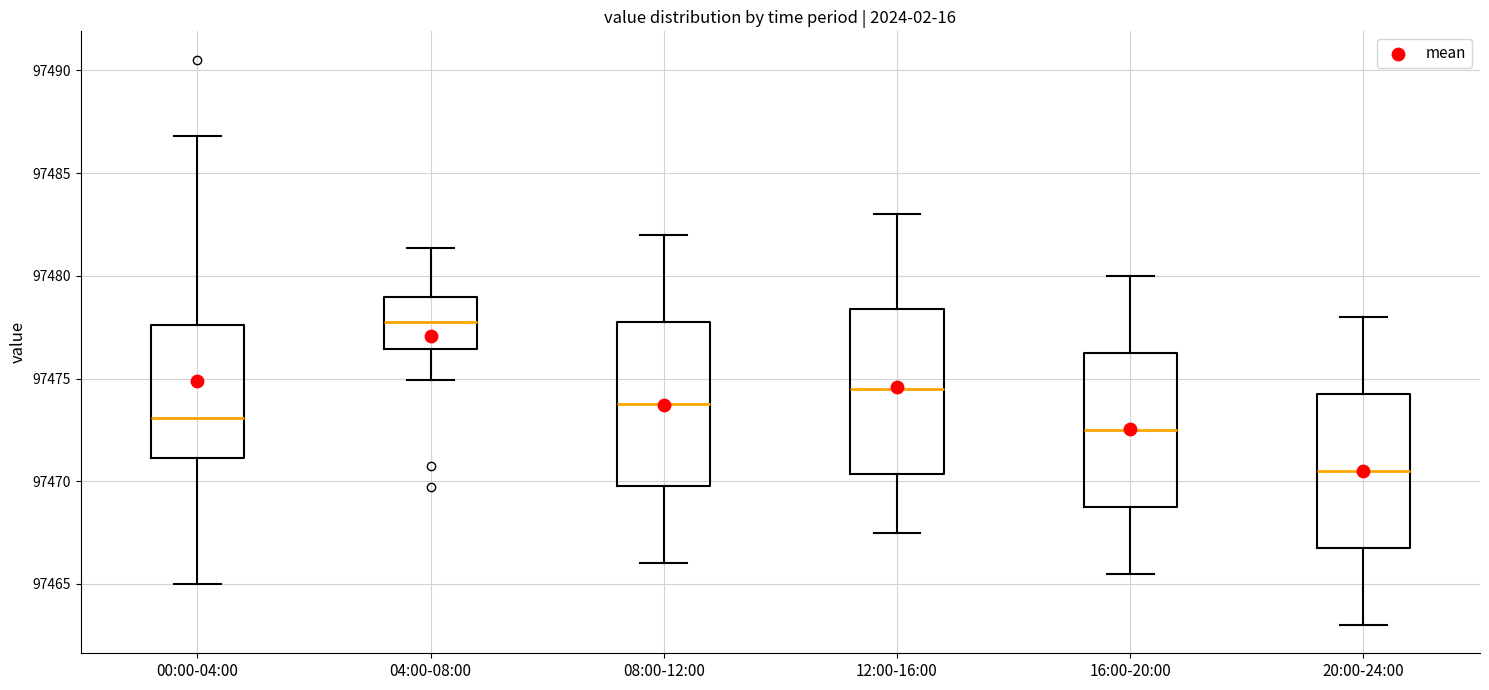

Which box has the lowest median line?

20:00-24:00